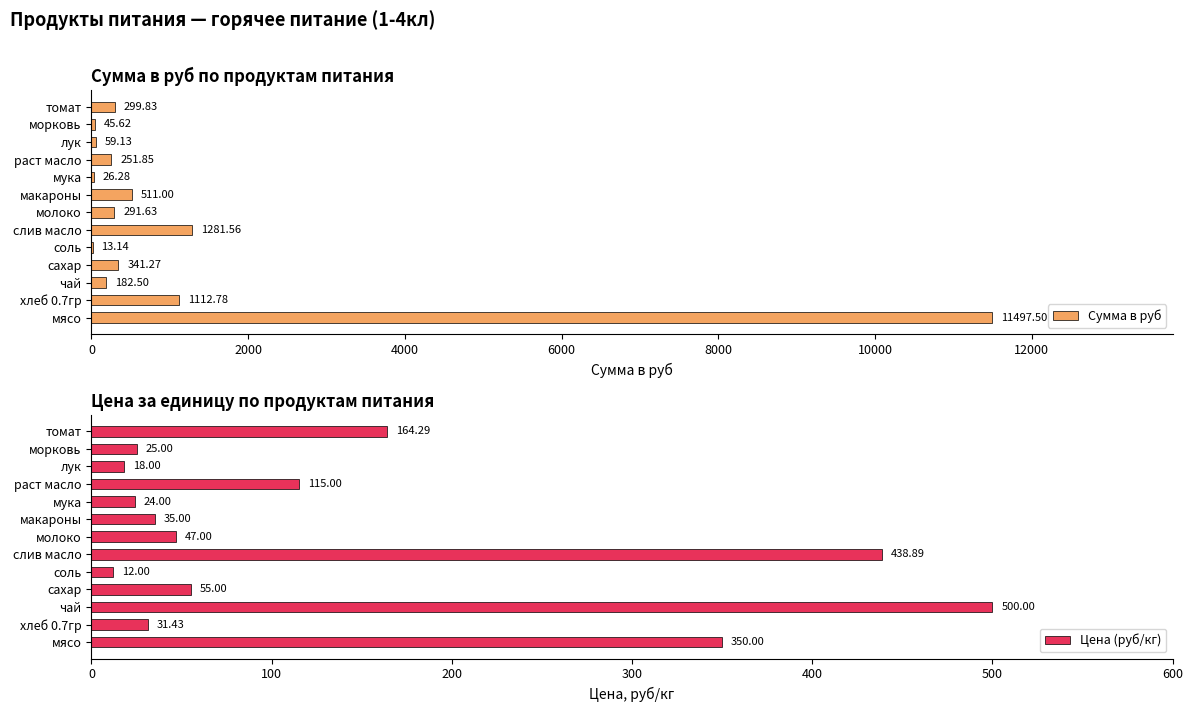

Where is Сумма в руб nearest to the value 5755?

слив масло